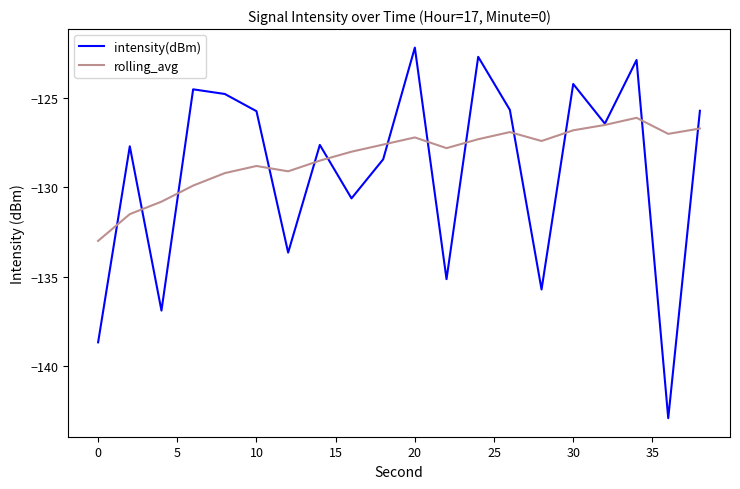

List the series in order of their peak value, lowest first.

rolling_avg, intensity(dBm)